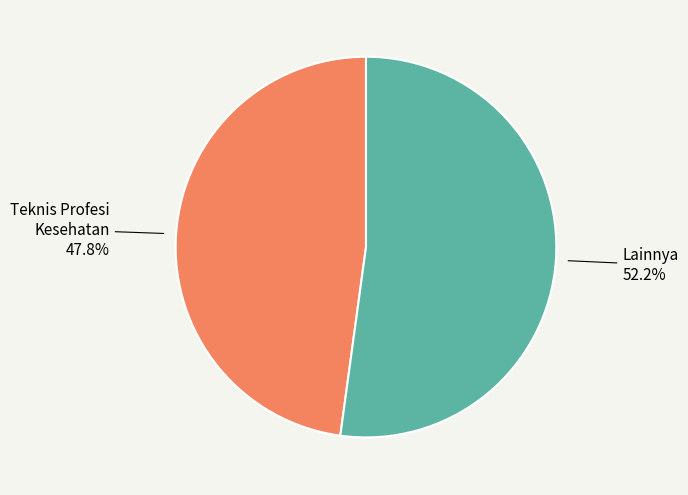

Is there a majority slice in this chart?

Yes